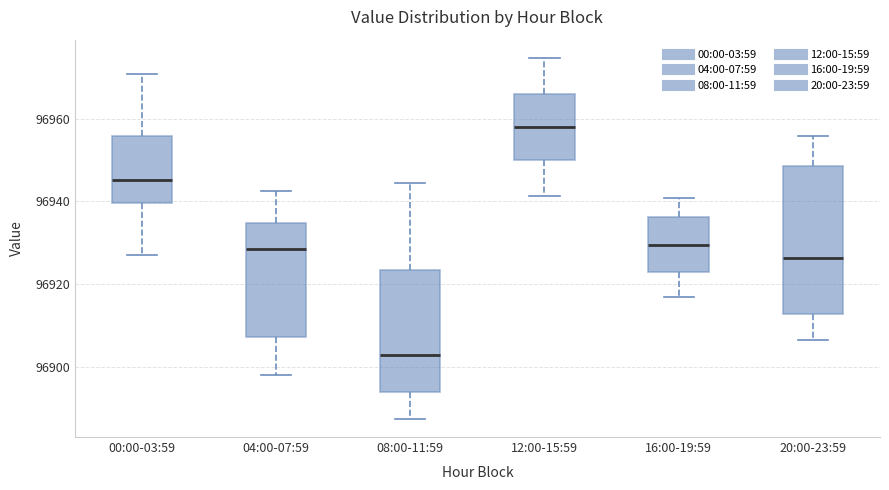

Reading left to right, read every box against the y-axis: the position of its median line, the range the box covers, and the ends of its whiskers. The values are not printed on the chart, so give them approximately, as read against the axis.

00:00-03:59: median 96946, box 96940 to 96956, whiskers 96928 to 96970
04:00-07:59: median 96928, box 96908 to 96934, whiskers 96898 to 96942
08:00-11:59: median 96902, box 96894 to 96924, whiskers 96888 to 96944
12:00-15:59: median 96958, box 96950 to 96966, whiskers 96942 to 96974
16:00-19:59: median 96930, box 96922 to 96936, whiskers 96916 to 96940
20:00-23:59: median 96926, box 96912 to 96948, whiskers 96906 to 96956